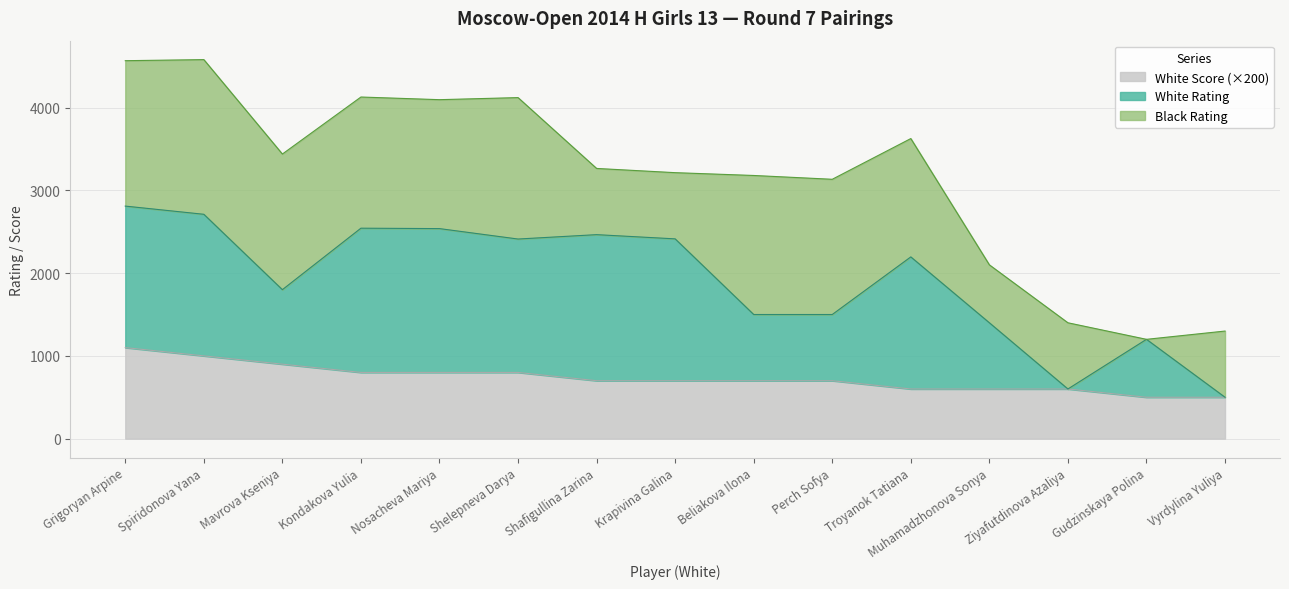

What are all the series names shown in the legend?

White Score (×200), White Rating, Black Rating